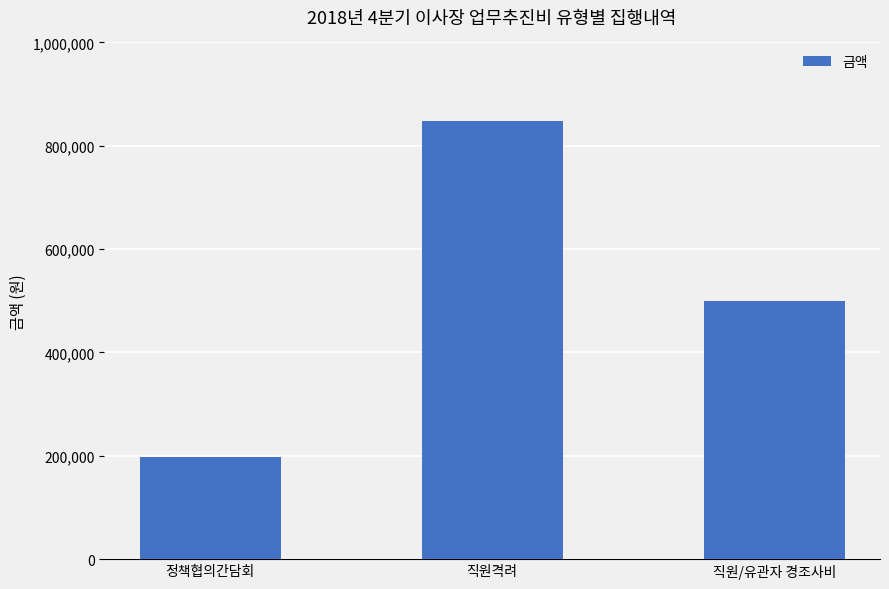

True or false: the data shows 283569 at 정책협의간담회.

False